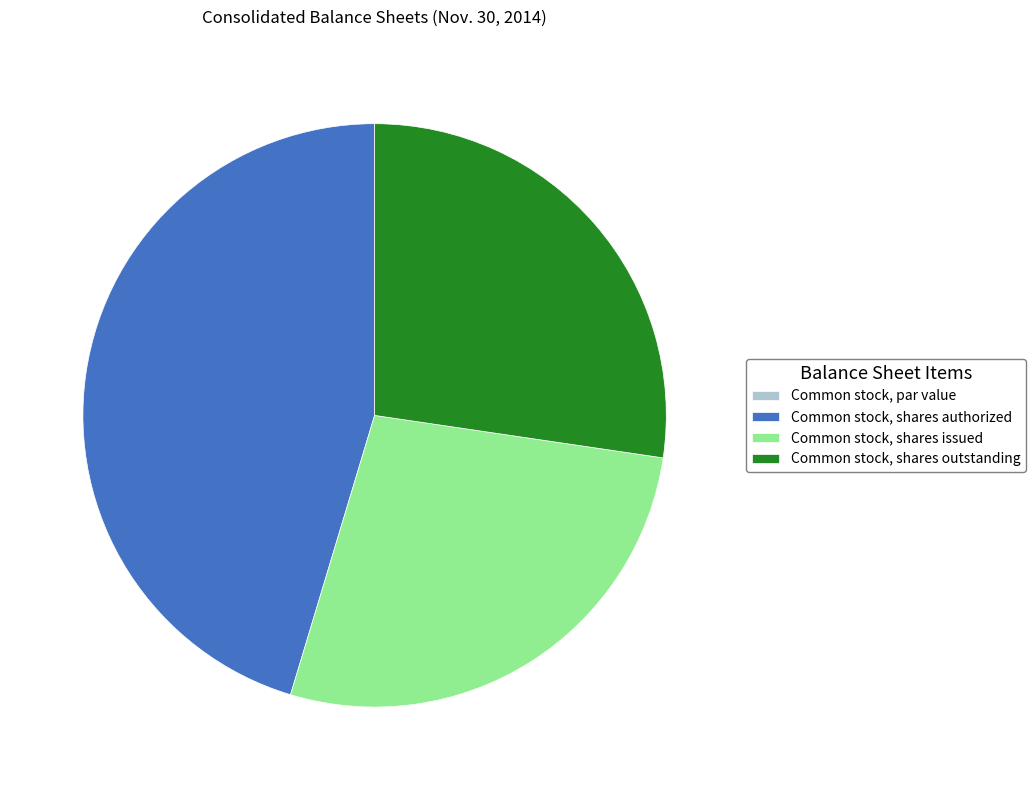

The Common stock, shares issued slice represents 27% of the pie. True or false?

True